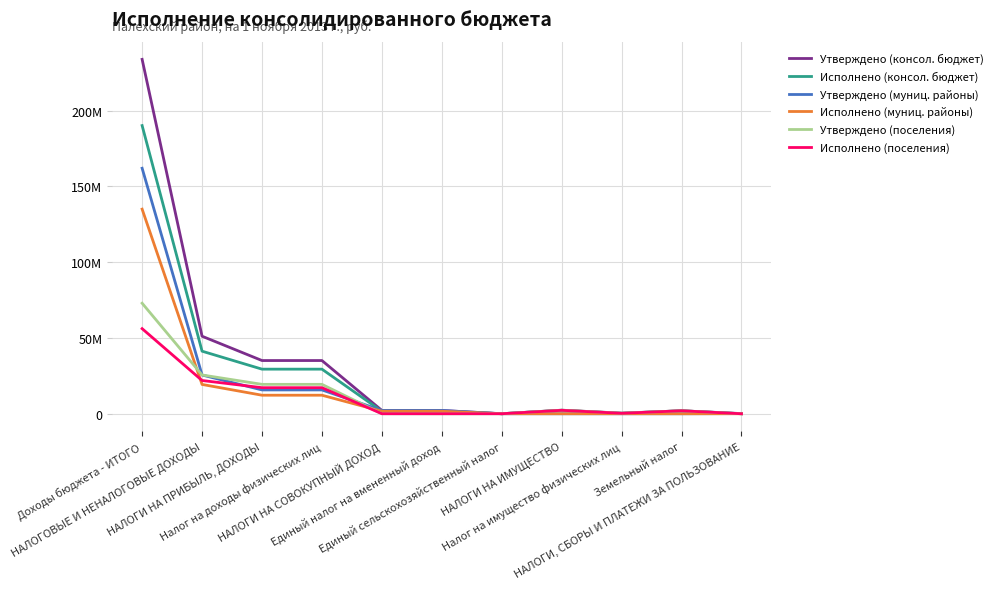

What is the label of the 11th point from the right?

Доходы бюджета - ИТОГО